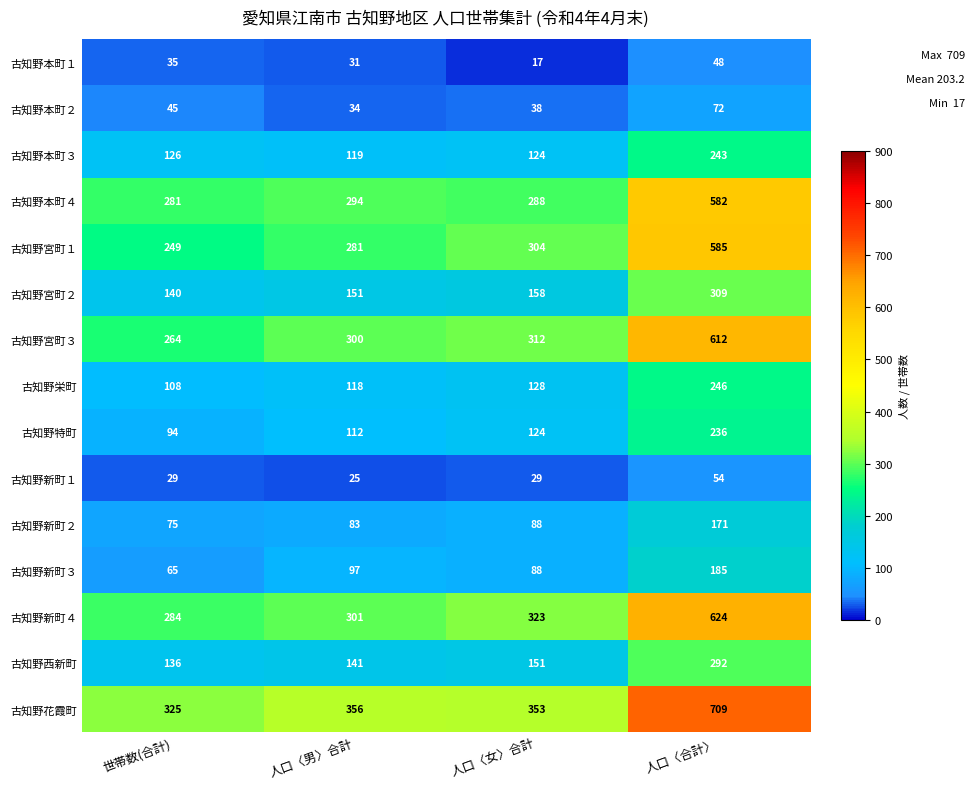

What is the sum of the 古知野本町４ values at 世帯数(合計) and 人口〈女〉合計?

569